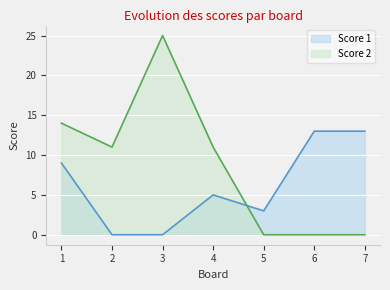

What is the difference between the maximum and minimum values in the Score 2 series?

25